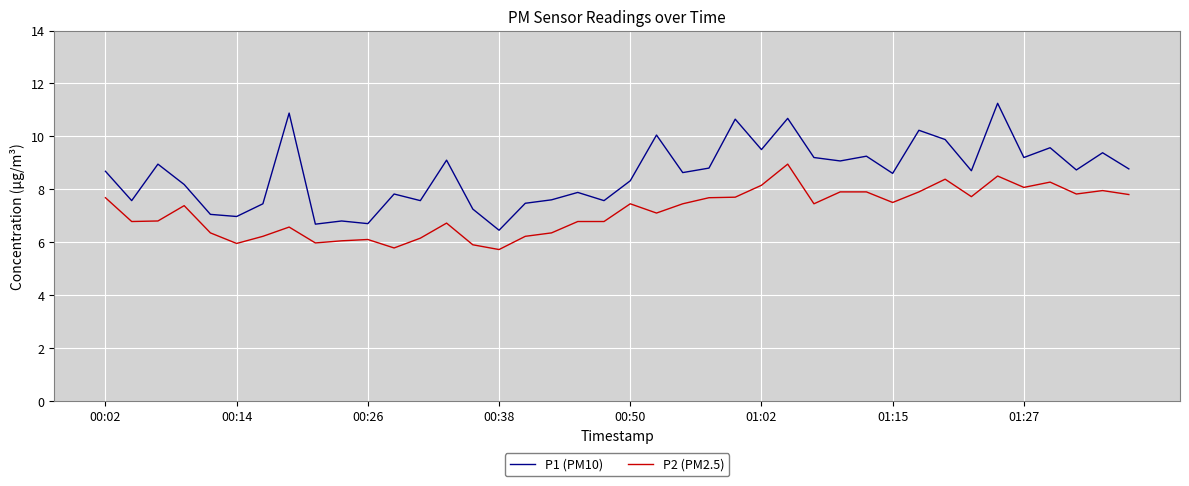

What is the difference between the maximum and second lowest values in the P1 (PM10) series?

4.6